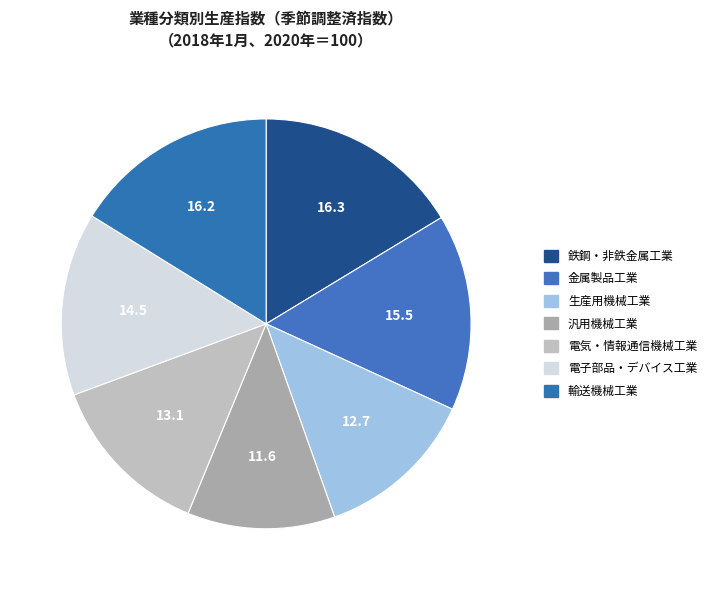

To the nearest percent, what percentage of the pie is 輸送機械工業?

16%